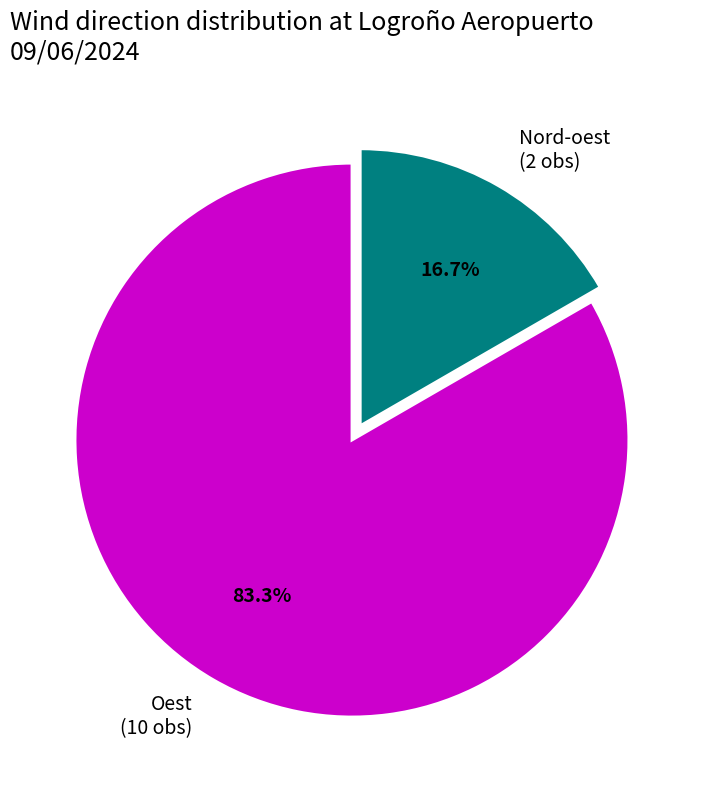

What is the majority slice?

Oest (10 obs)